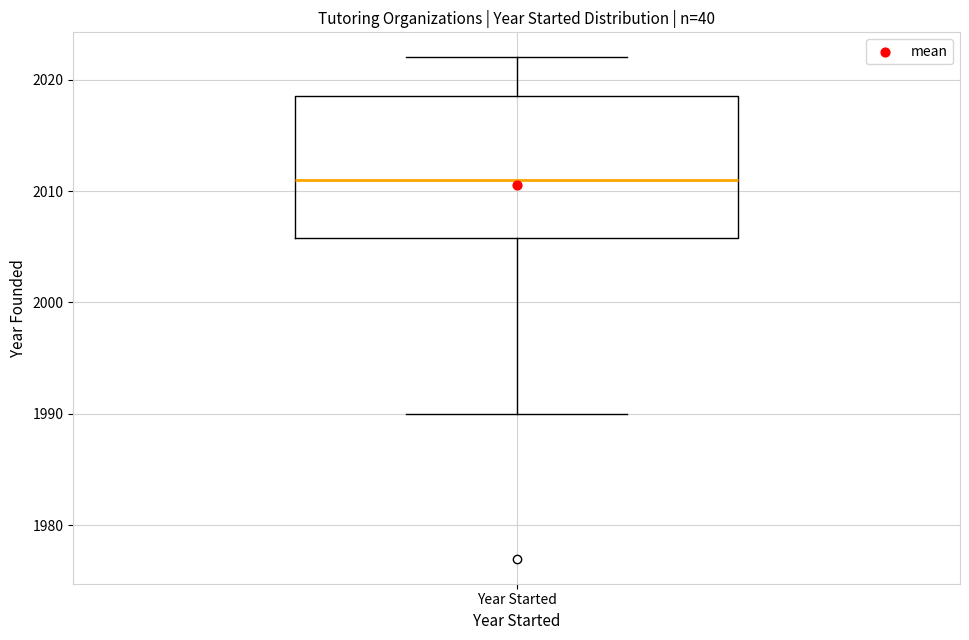

Transcribe this box plot: give where the median line is, the range the box spans, and where the two whiskers end, as read against the y-axis. The values are not printed on the chart, so give them approximately, as read against the axis.

median 2011, box 2006 to 2019, whiskers 1990 to 2022